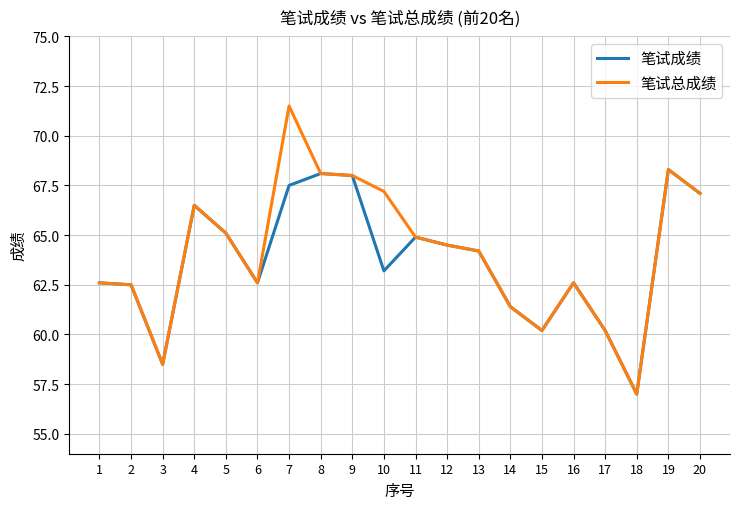

What is the average value of the 笔试总成绩 series?

64.2